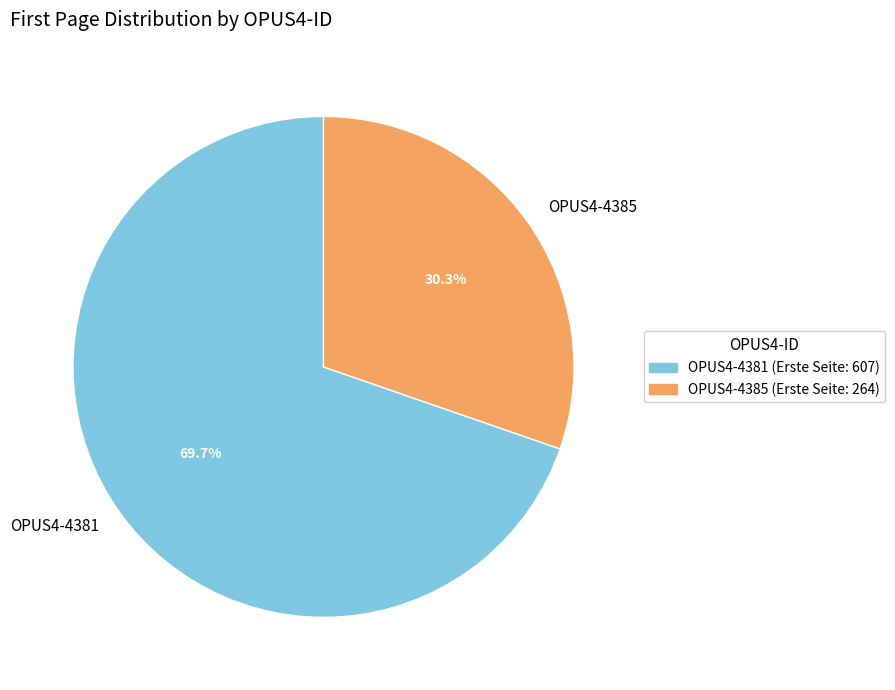

How many segments does this pie chart have?

2